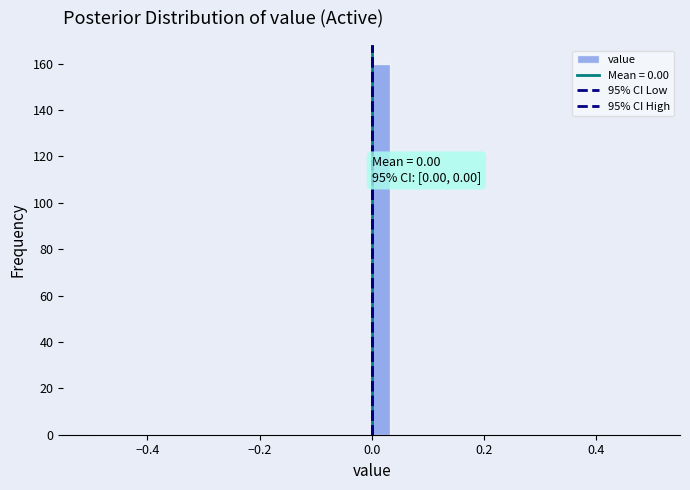

Read against the x-axis, roughly where is the centre of the tallest bar?

0.02